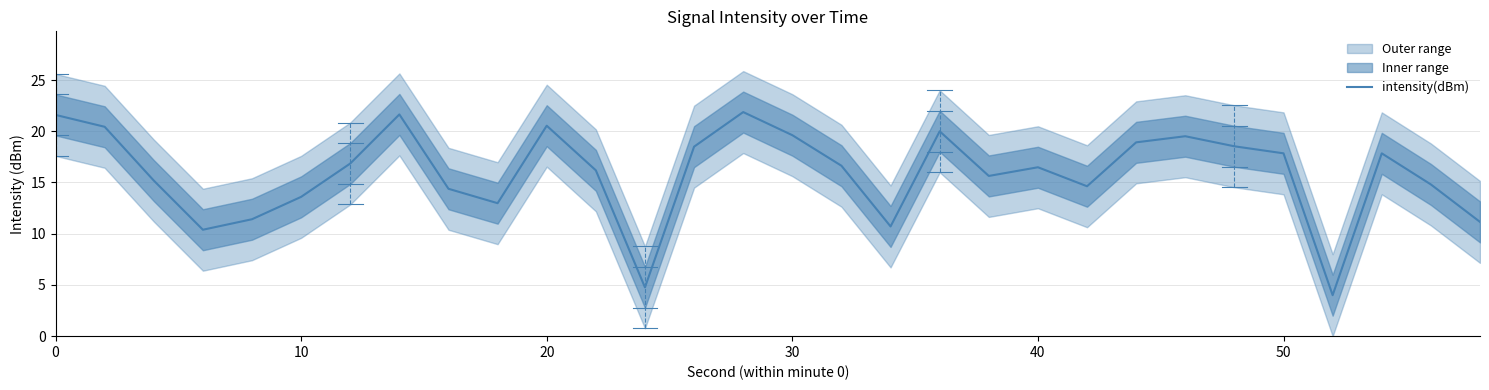

True or false: intensity(dBm) has a value of 10.9 at 30.

False